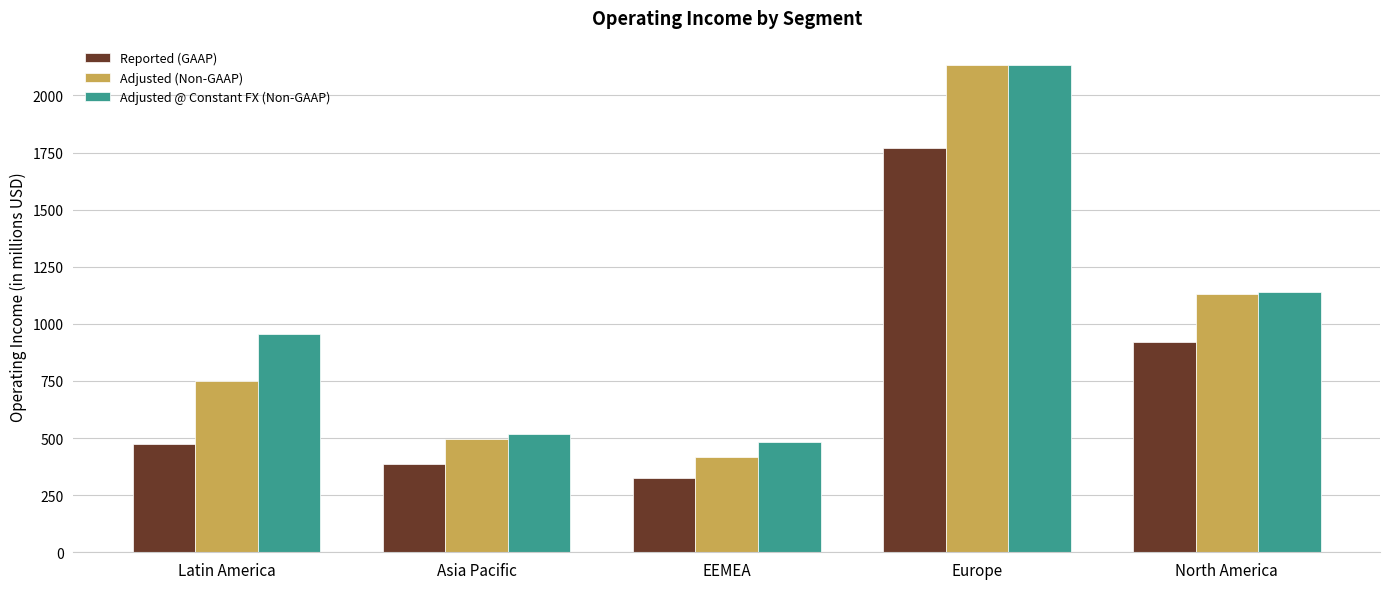

At how many categories does at least one series exceed 897?

3